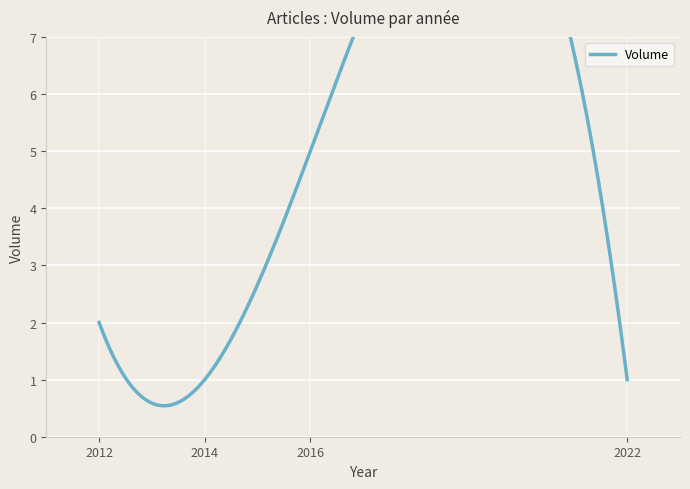

What is the difference between the second highest and minimum values?

4